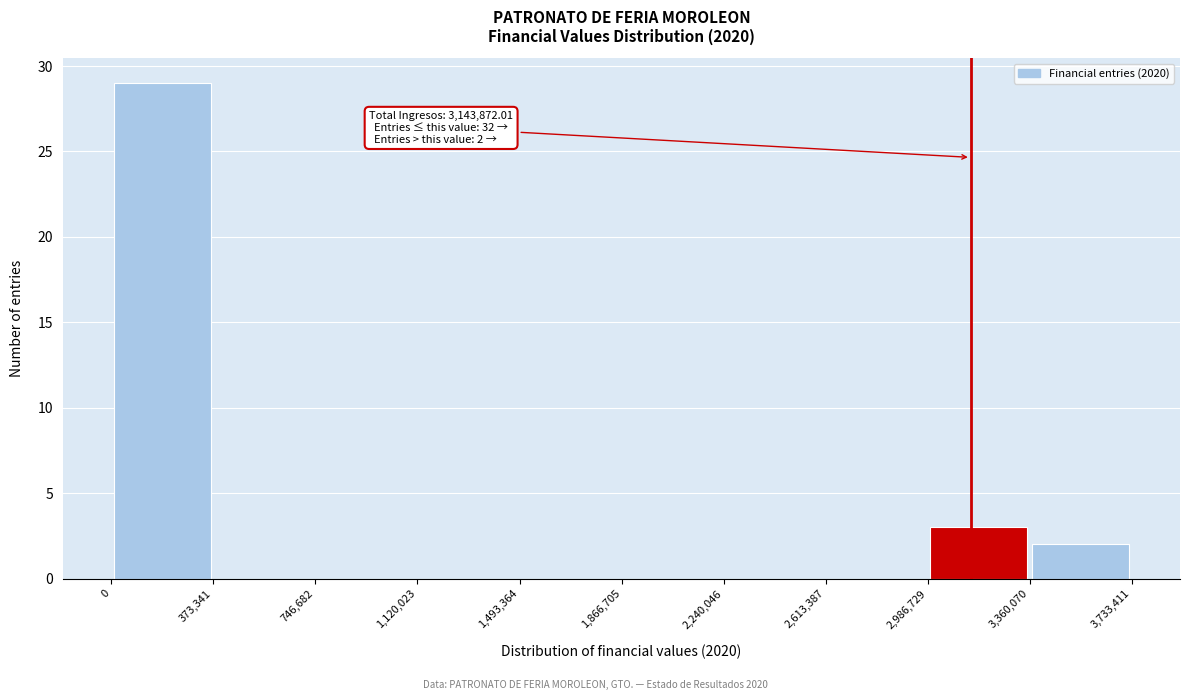

Which range on the x-axis has the tallest bar?

0 to 373,341